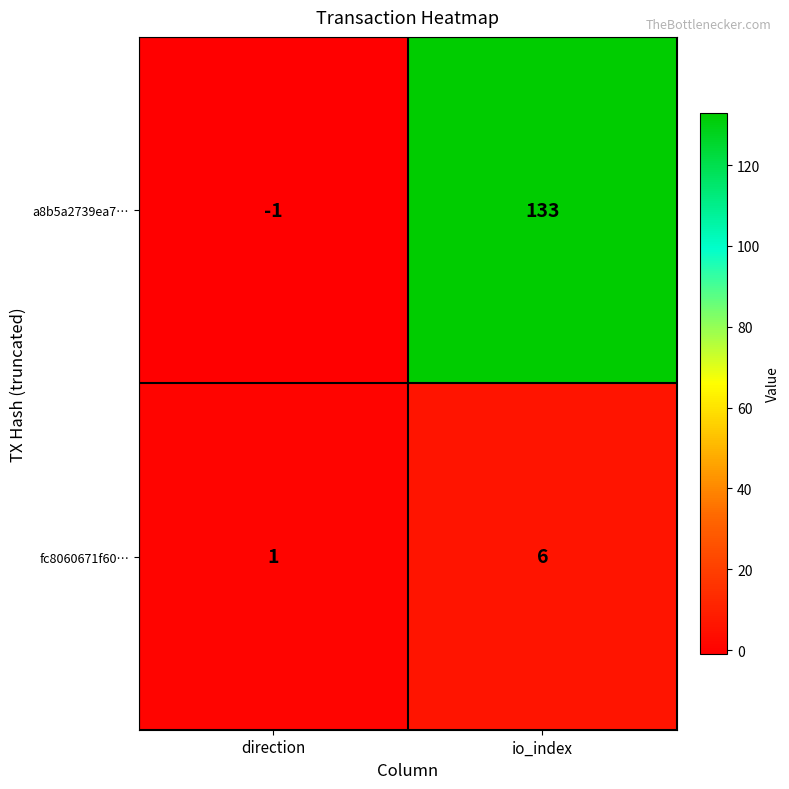

How many positive values does the a8b5a2739ea7… series have?

1